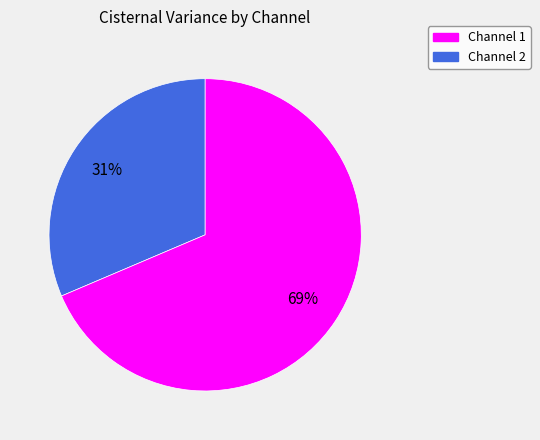

To the nearest percent, what is the average slice percentage?

50%